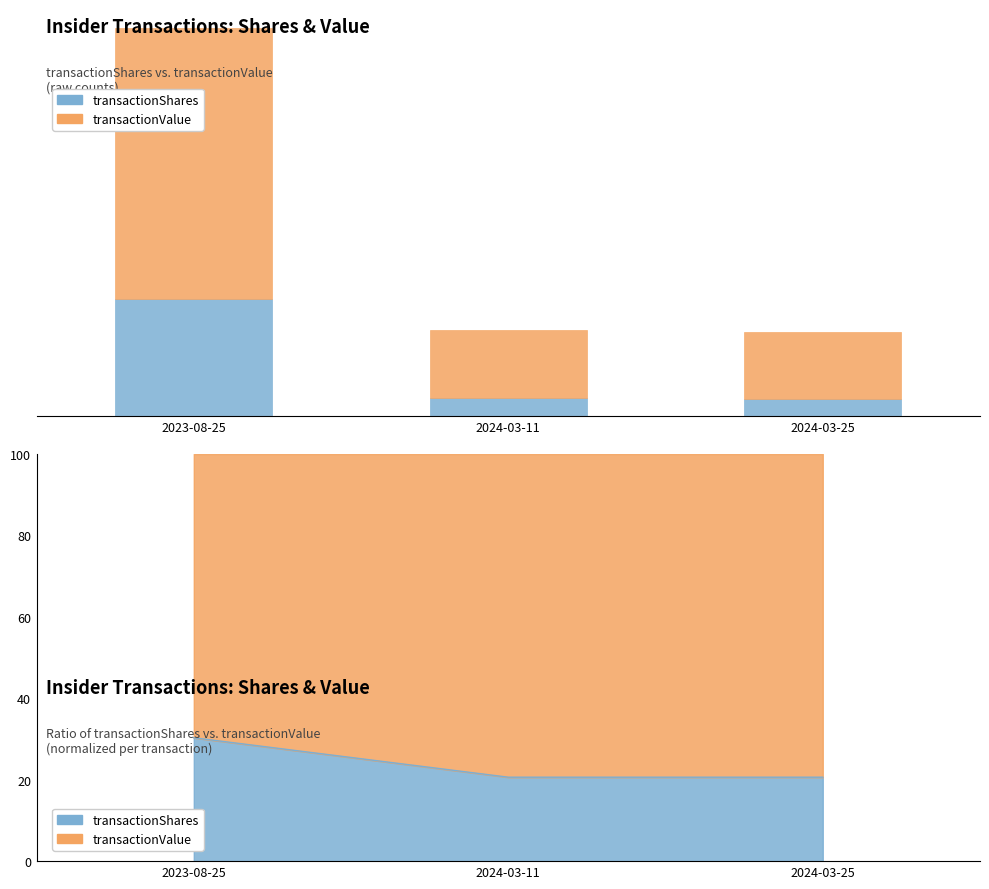

The value of transactionShares at 2023-08-25 is 17996. True or false?

False